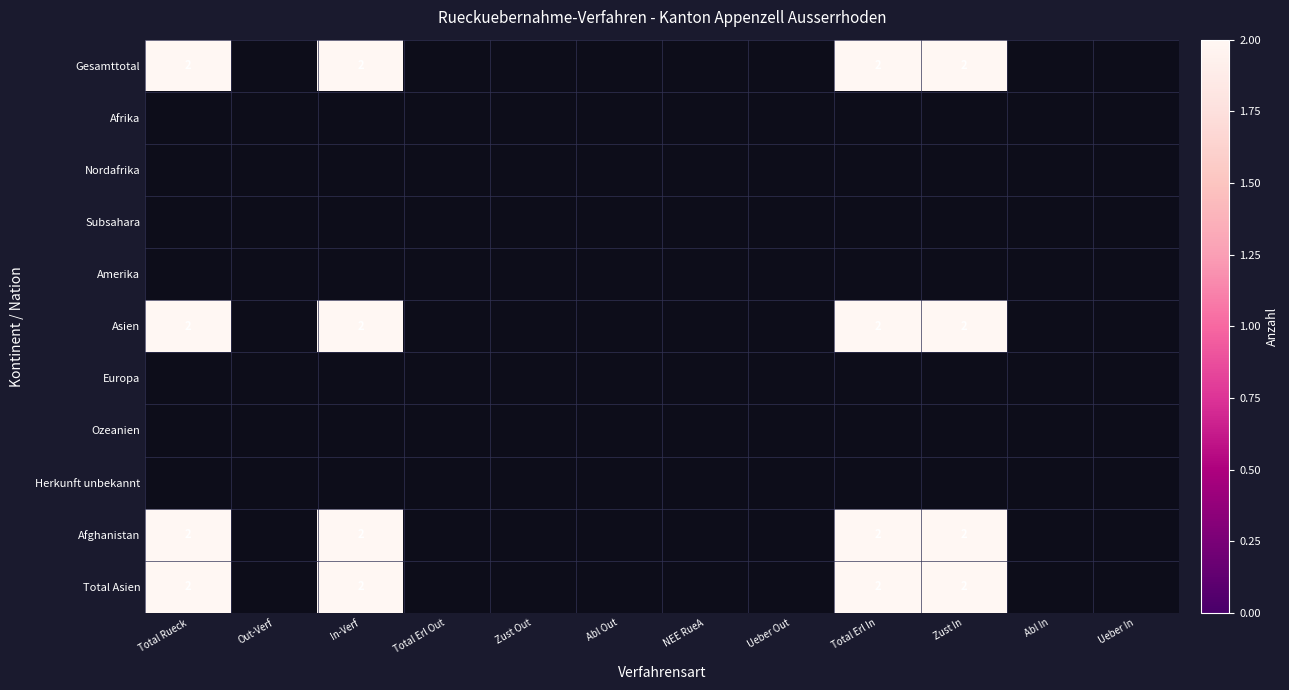

Between 10 and 7, which is larger?

10